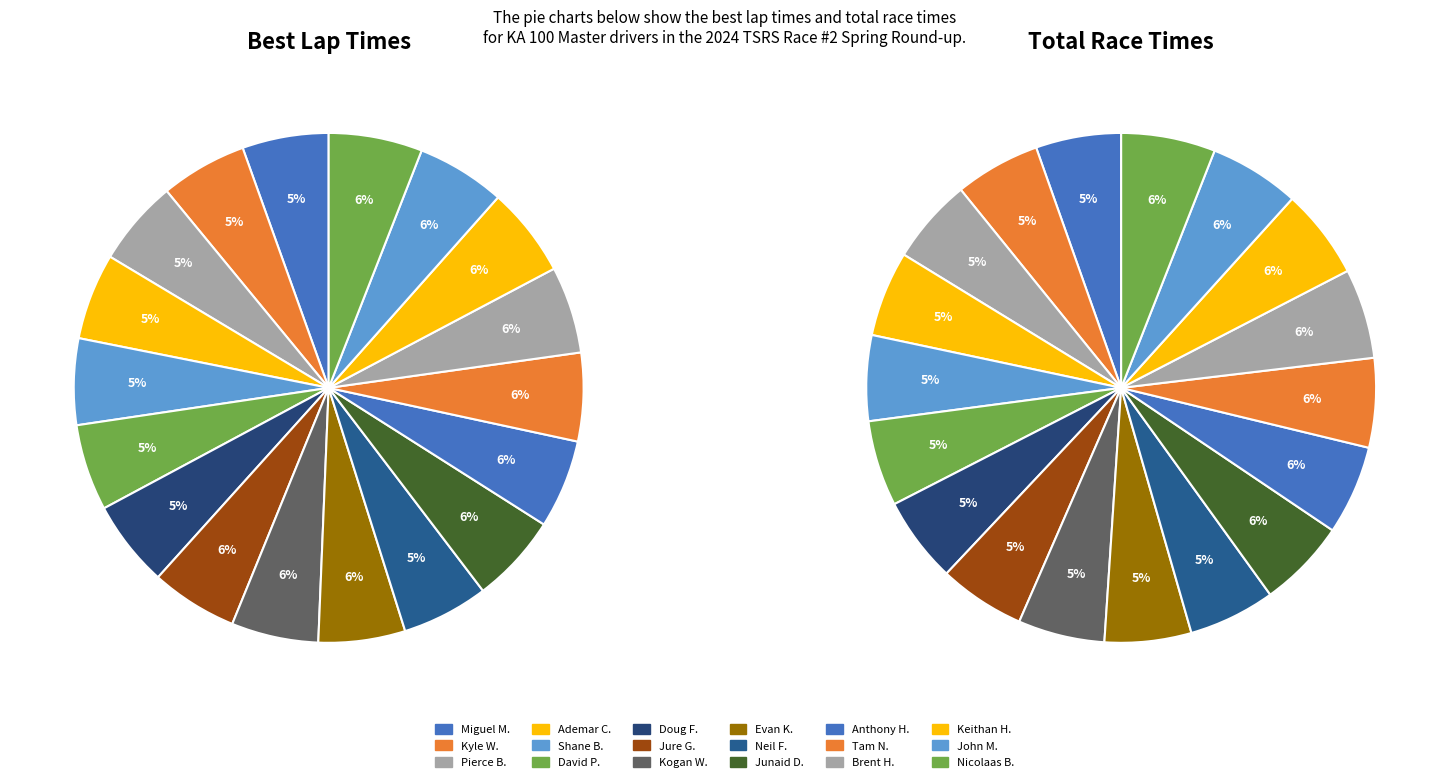

What is the ratio of the value at Evan Kozak to the value at Jure Gaspar?

1.0